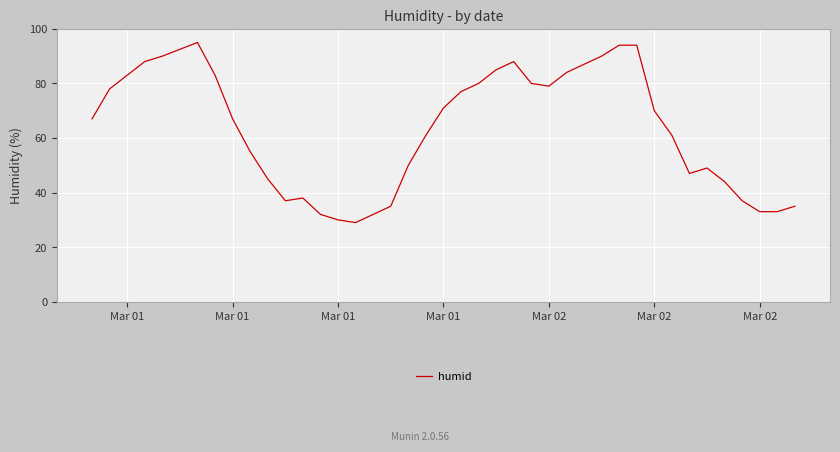

What is the greatest value displayed?

95